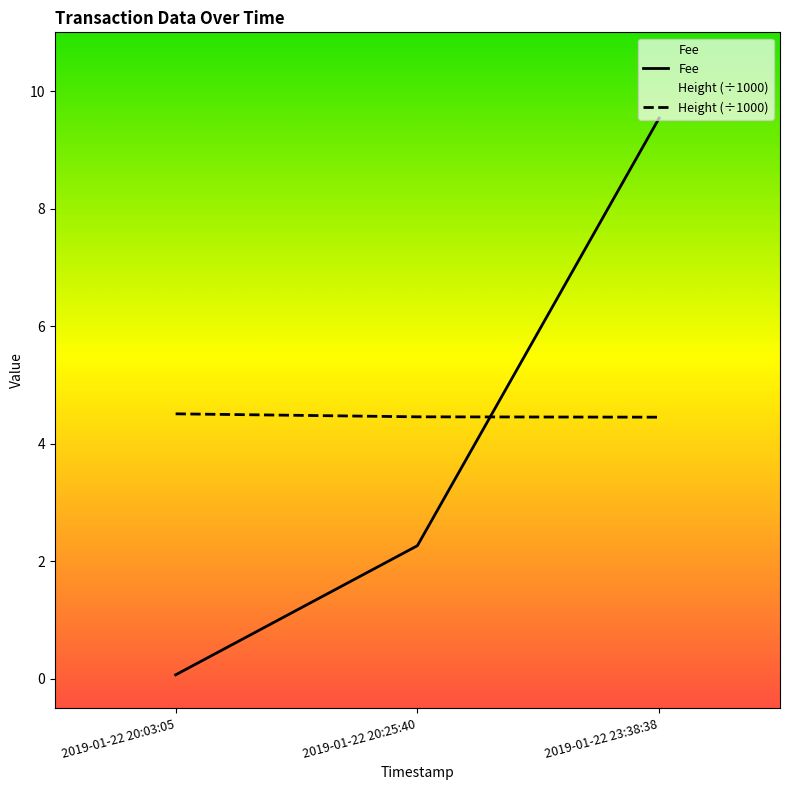

Between 2019-01-22 20:03:05 and 2019-01-22 20:25:40, which series saw the biggest shift?

Fee